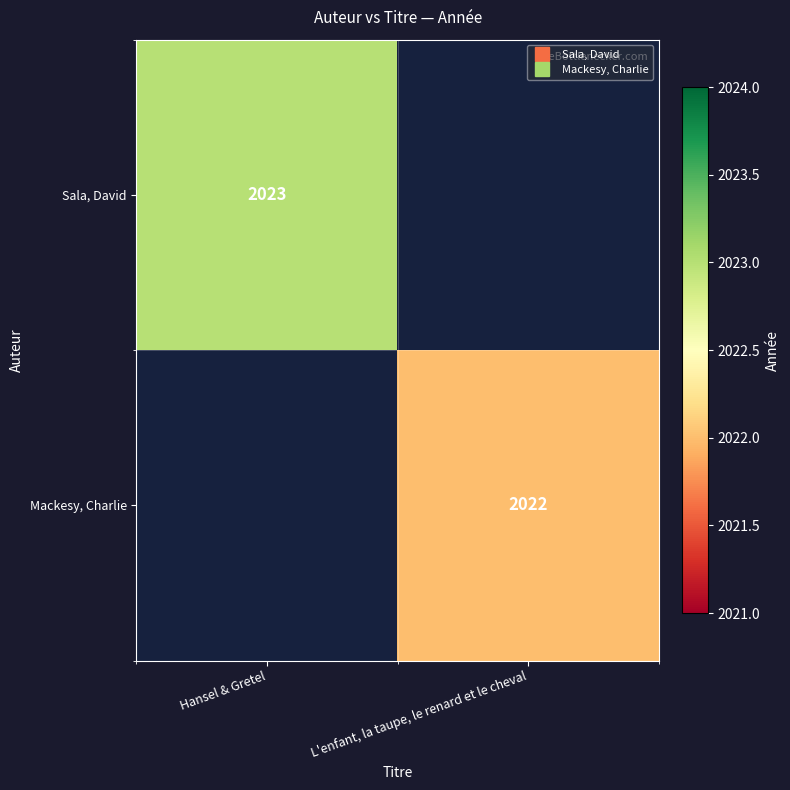

List the labels in order of Mackesy, Charlie value, largest first.

L'enfant, la taupe, le renard et le cheval, Hansel & Gretel